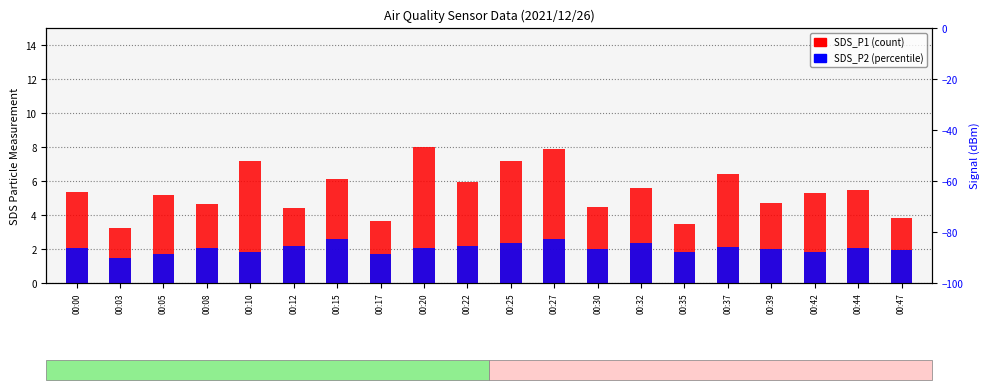

Reading left to right, what are all the values shown in this chart?

SDS_P1: 00:00=5.4	00:03=3.2	00:05=5.2	00:08=4.6	00:10=7.2	00:12=4.4	00:15=6.1	00:17=3.6	00:20=8.0	00:22=6.0	00:25=7.2	00:27=7.9	00:30=4.5	00:32=5.6	00:35=3.5	00:37=6.4	00:39=4.7	00:42=5.3	00:44=5.5	00:47=3.9
SDS_P2: 00:00=2.0	00:03=1.4	00:05=1.7	00:08=2.0	00:10=1.8	00:12=2.2	00:15=2.6	00:17=1.7	00:20=2.1	00:22=2.2	00:25=2.3	00:27=2.6	00:30=2.0	00:32=2.4	00:35=1.8	00:37=2.1	00:39=2.0	00:42=1.8	00:44=2.0	00:47=1.9